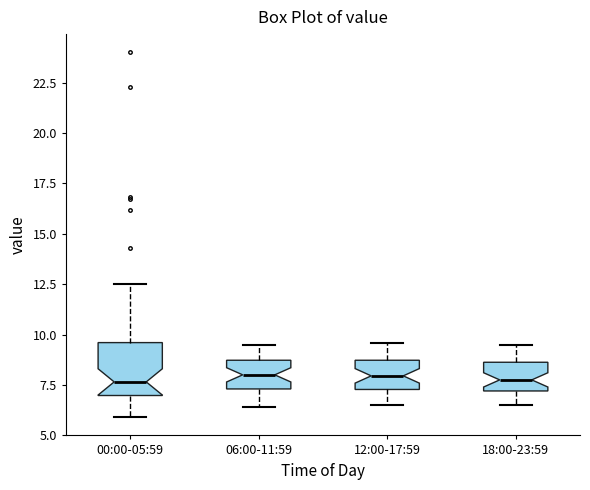

Reading left to right, read every box against the y-axis: the position of its median line, the range the box covers, and the ends of its whiskers. The values are not printed on the chart, so give them approximately, as read against the axis.

00:00-05:59: median 7.5, box 7.0 to 9.5, whiskers 6.0 to 12.5
06:00-11:59: median 8.0, box 7.5 to 8.5, whiskers 6.5 to 9.5
12:00-17:59: median 8.0, box 7.5 to 8.5, whiskers 6.5 to 9.5
18:00-23:59: median 8.0, box 7.0 to 8.5, whiskers 6.5 to 9.5